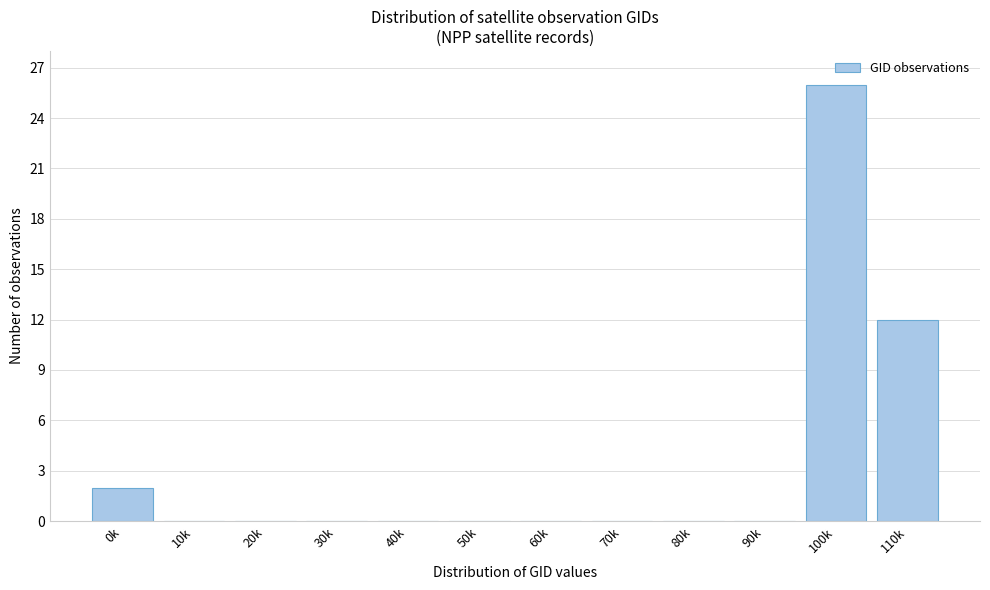

Reading left to right, list all the values displayed in this chart.

0k=2	10k=0	20k=0	30k=0	40k=0	50k=0	60k=0	70k=0	80k=0	90k=0	100k=26	110k=12